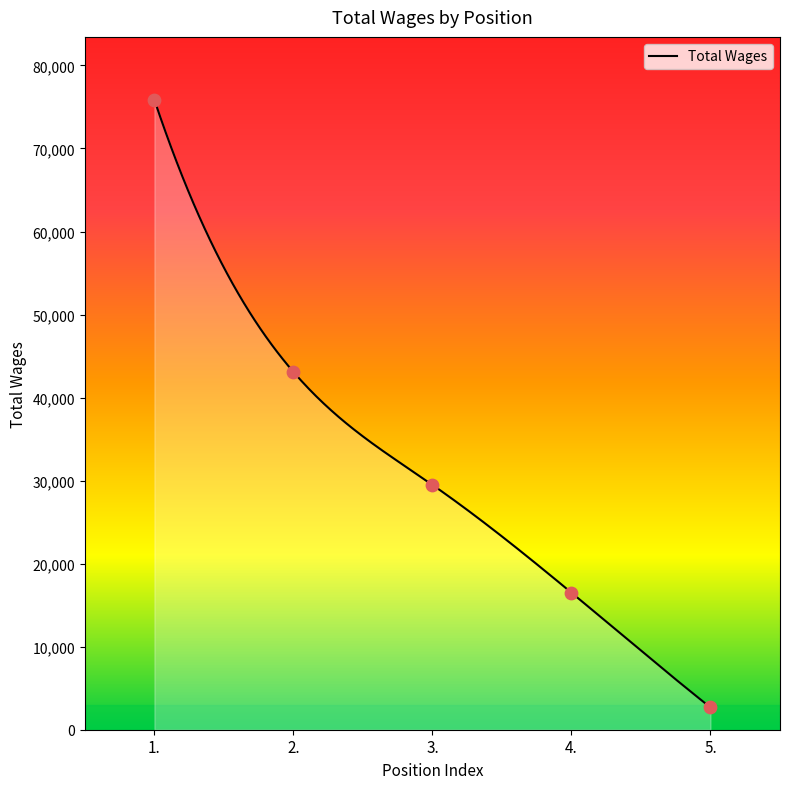

What is the change in value from 2. to 3.?

-13603